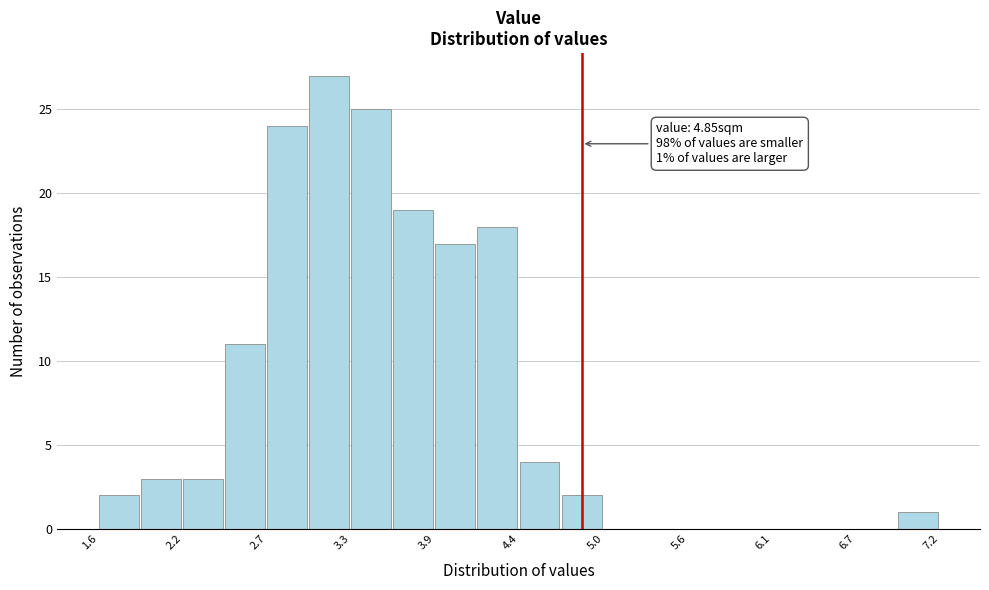

Read against the x-axis, roughly where is the centre of the tallest bar?

3.2